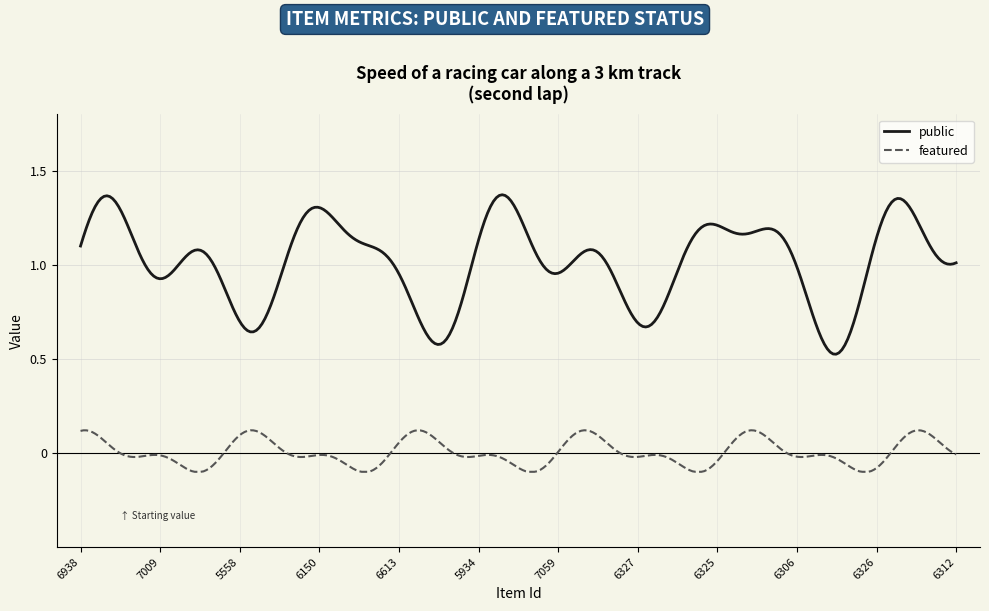

Which series has the largest total across all categories?

public